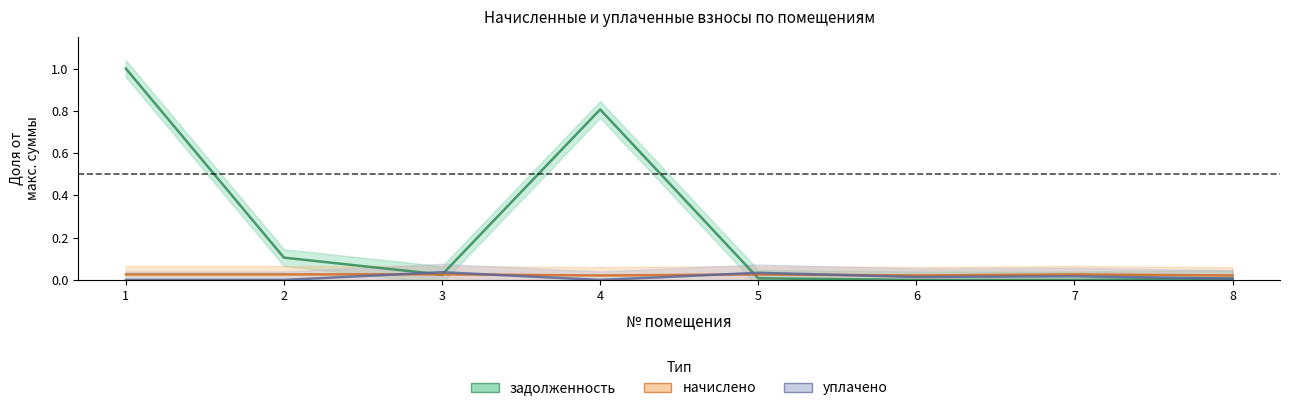

List the labels in order of задолженность value, smallest first.

6, 7, 8, 5, 3, 2, 4, 1